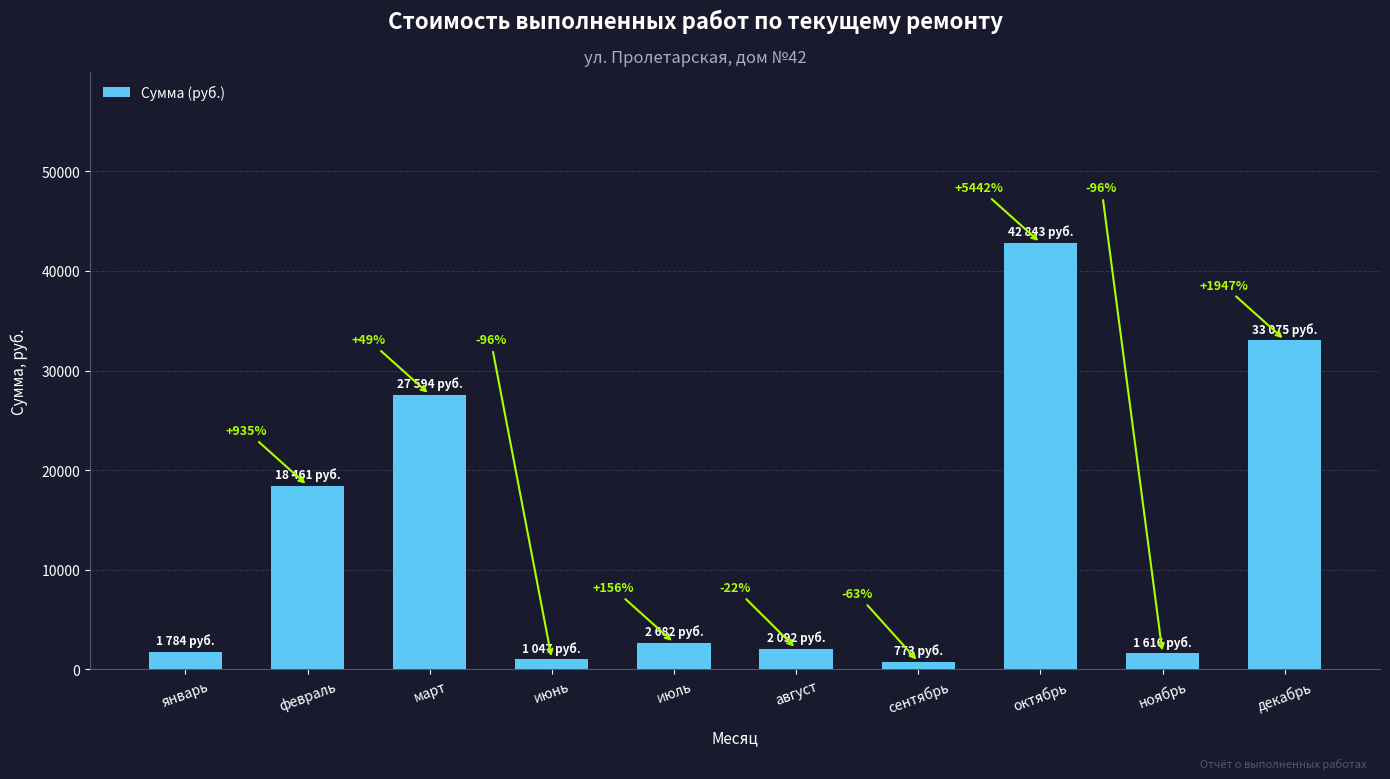

Which category has the highest value across all series?

октябрь